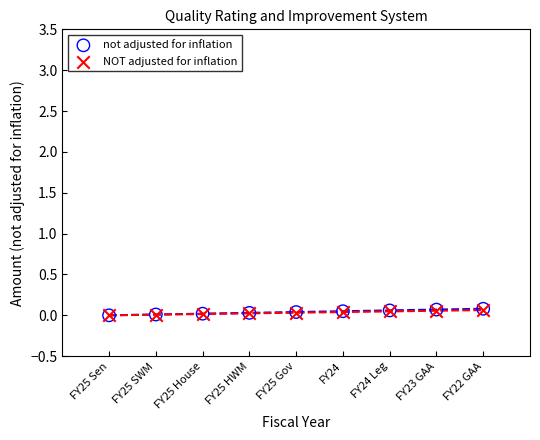

What are all the series names shown in the legend?

not adjusted for inflation, NOT adjusted for inflation